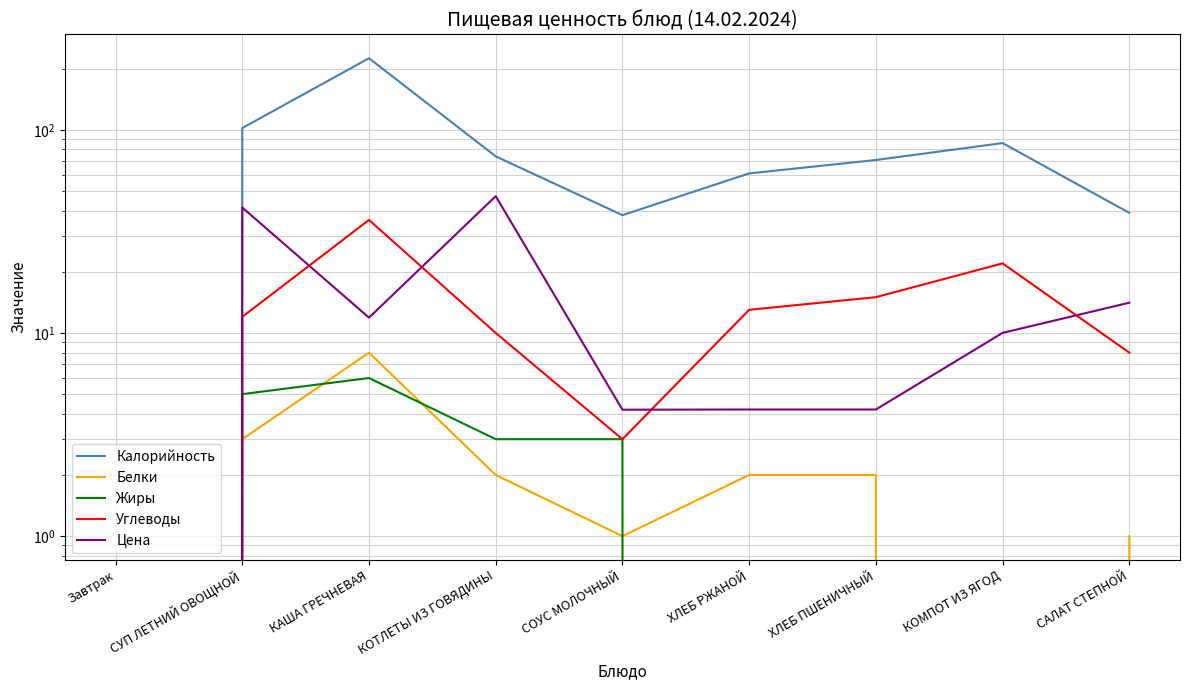

Does the chart have visible grid lines?

Yes